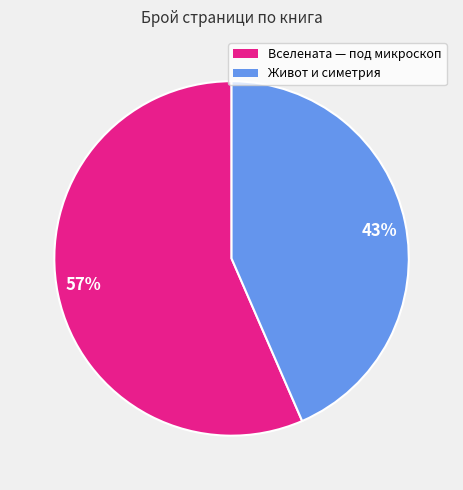

Rank the categories by value from highest to lowest.

Вселената — под микроскоп, Живот и симетрия